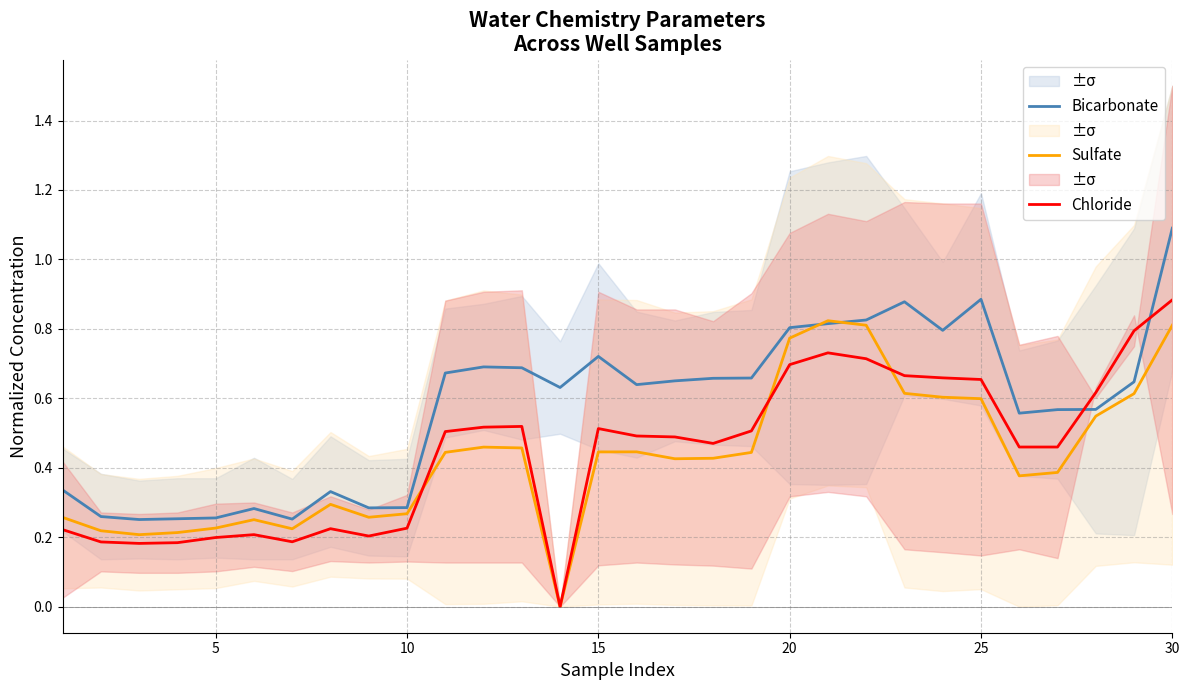

True or false: Chloride and Bicarbonate intersect in this chart.

True